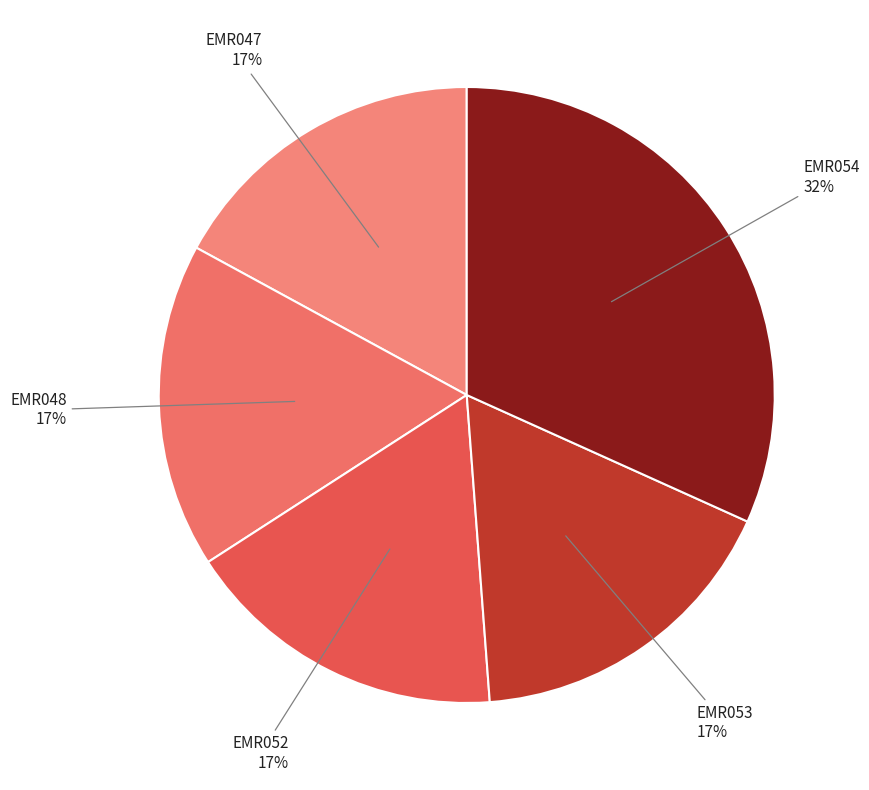

Does any single category account for the majority?

No